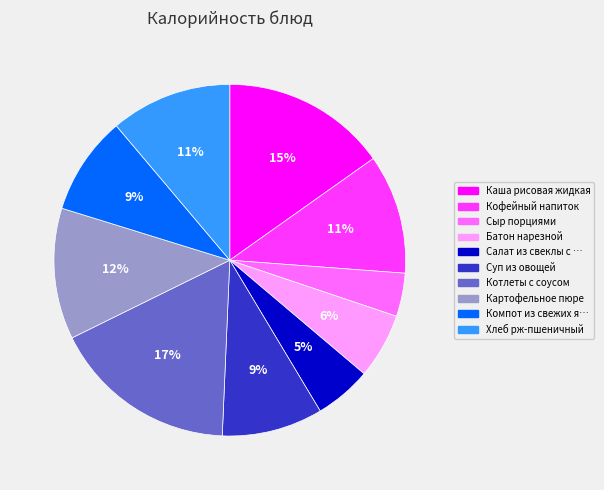

Is there any slice that represents more than half of the pie?

No